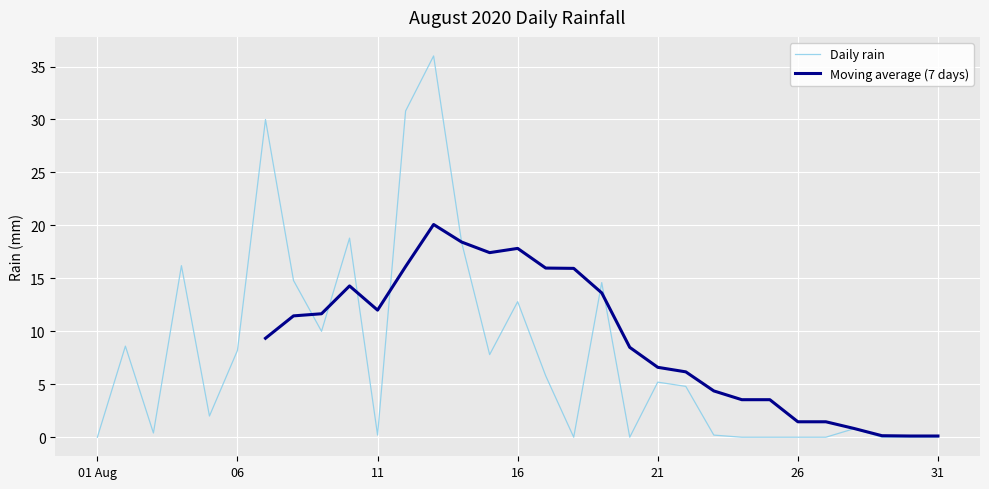

Is it true that Daily rain equals 0.0 at 01 Aug?

True